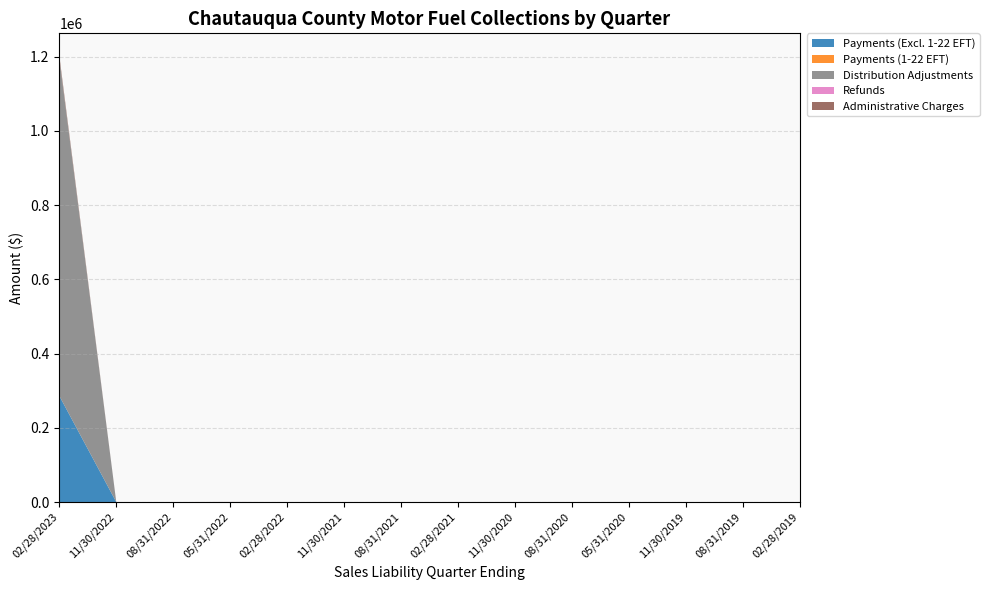

Reading left to right, list all the values displayed in this chart.

Payments (Excl. 1-22 EFT): 02/28/2023=286009.8	11/30/2022=1.0	08/31/2022=1.3	05/31/2022=0.8	02/28/2022=0.8	11/30/2021=0.5	08/31/2021=0.0	02/28/2021=0.0	11/30/2020=0.0	08/31/2020=0.0	05/31/2020=0.0	11/30/2019=0.0	08/31/2019=0.0	02/28/2019=0.0
Payments (1-22 EFT): 02/28/2023=0.0	11/30/2022=0.0	08/31/2022=0.0	05/31/2022=0.0	02/28/2022=0.0	11/30/2021=0.0	08/31/2021=0.0	02/28/2021=0.0	11/30/2020=0.0	08/31/2020=0.0	05/31/2020=0.0	11/30/2019=0.0	08/31/2019=0.0	02/28/2019=0.0
Distribution Adjustments: 02/28/2023=909768.4	11/30/2022=0.0	08/31/2022=0.0	05/31/2022=0.0	02/28/2022=0.0	11/30/2021=0.0	08/31/2021=0.0	02/28/2021=0.0	11/30/2020=0.0	08/31/2020=0.0	05/31/2020=0.0	11/30/2019=0.0	08/31/2019=0.0	02/28/2019=0.0
Refunds: 02/28/2023=23.7	11/30/2022=12.0	08/31/2022=0.0	05/31/2022=86.0	02/28/2022=0.0	11/30/2021=0.0	08/31/2021=0.0	02/28/2021=7.2	11/30/2020=1.4	08/31/2020=0.0	05/31/2020=0.0	11/30/2019=1.8	08/31/2019=0.0	02/28/2019=0.0
Administrative Charges: 02/28/2023=6800.7	11/30/2022=0.0	08/31/2022=0.0	05/31/2022=78.3	02/28/2022=7.9	11/30/2021=7.4	08/31/2021=0.0	02/28/2021=0.0	11/30/2020=0.0	08/31/2020=0.0	05/31/2020=0.0	11/30/2019=0.1	08/31/2019=0.0	02/28/2019=0.0